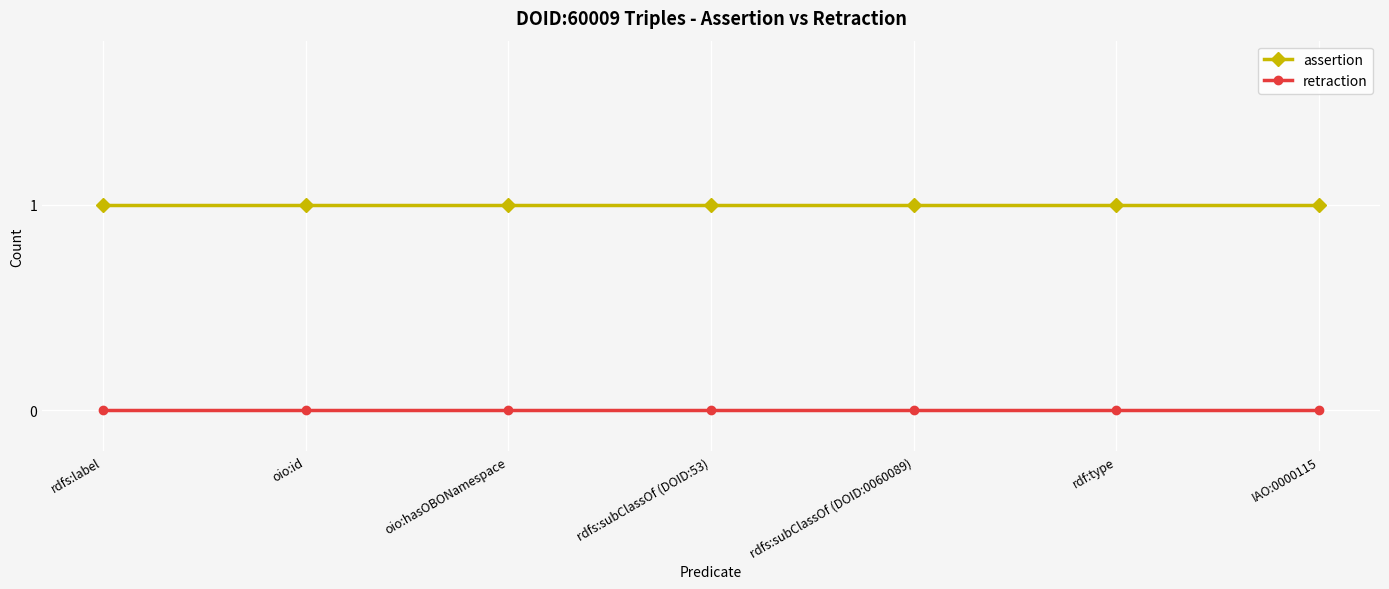

What is the maximum value shown in the chart?

1